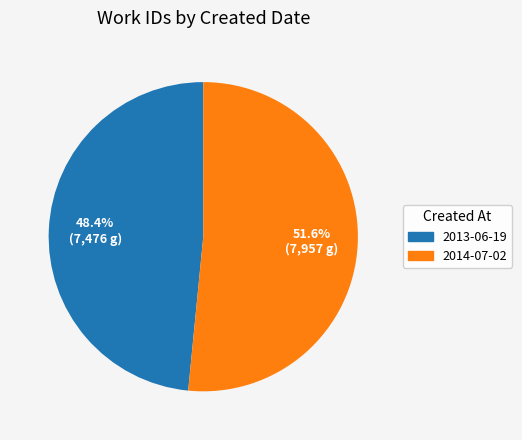

To the nearest percent, what portion does 2013-06-19 represent?

48%